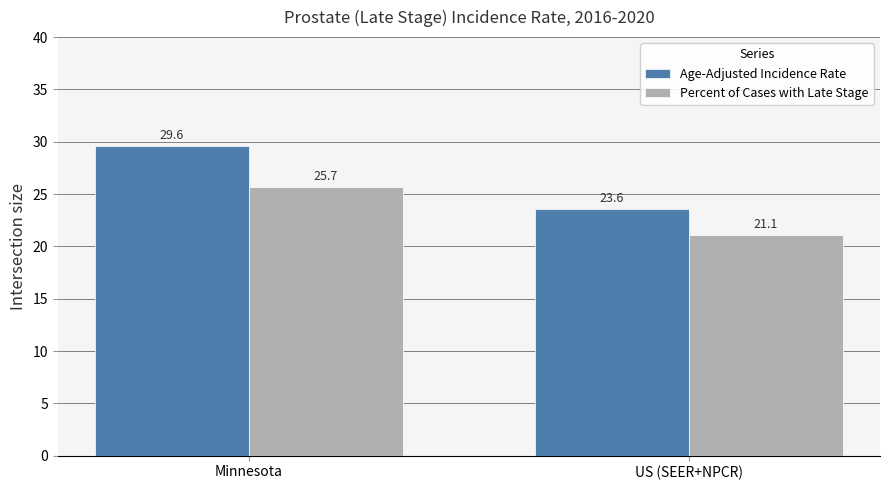

At Minnesota, list the series in order from largest to smallest.

Age-Adjusted Incidence Rate, Percent of Cases with Late Stage